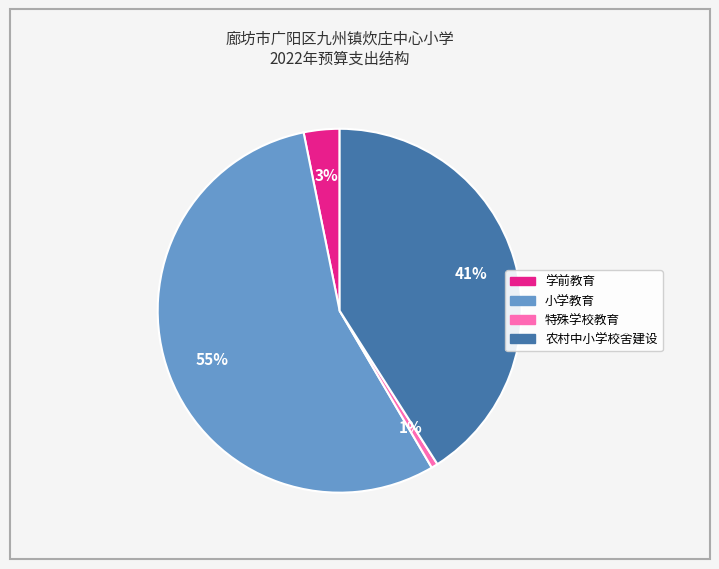

How many slices are in this pie chart?

4